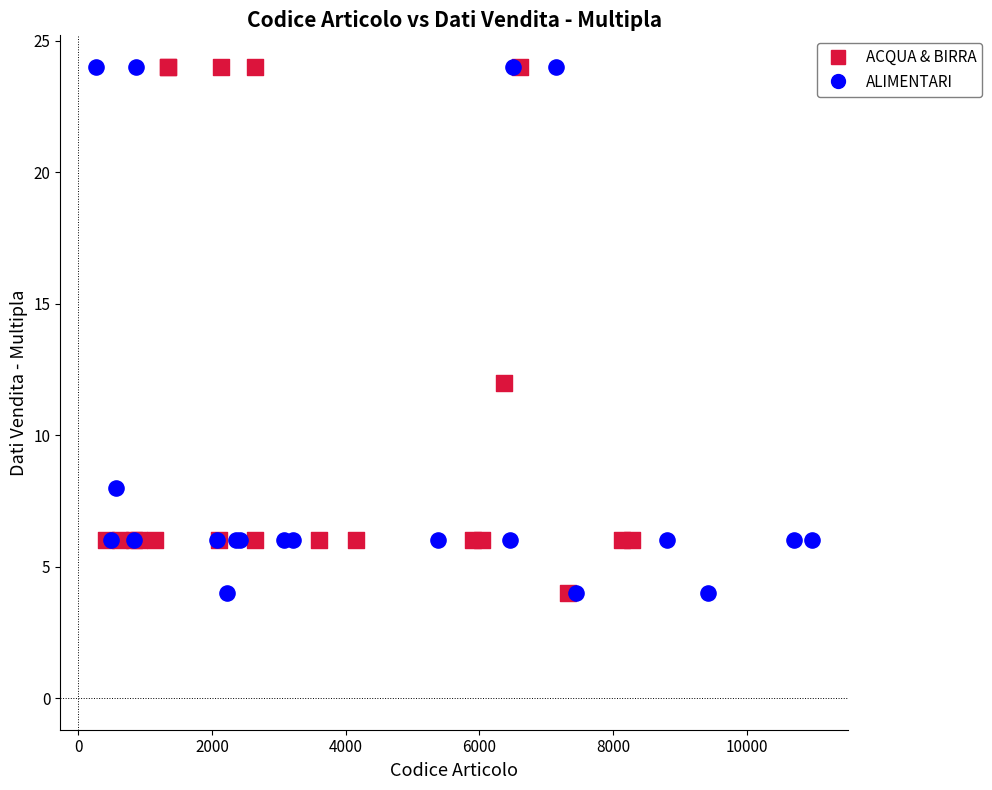

What are all the series names shown in the legend?

ACQUA & BIRRA, ALIMENTARI